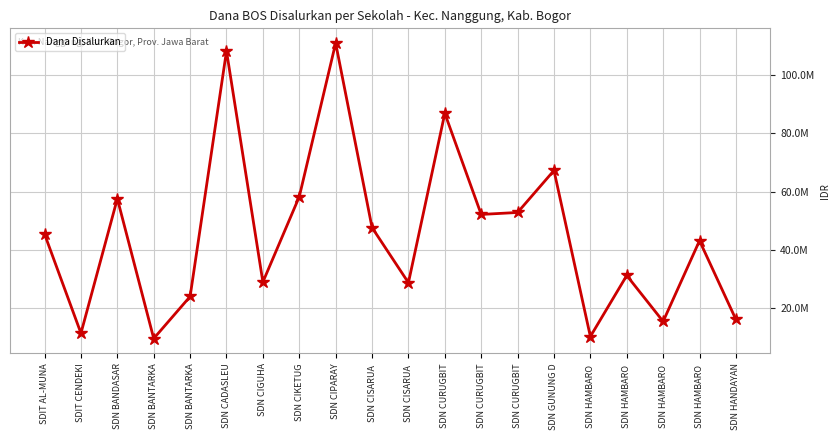

Is it true that the value at SDN HAMBARO  is 52919479?

False